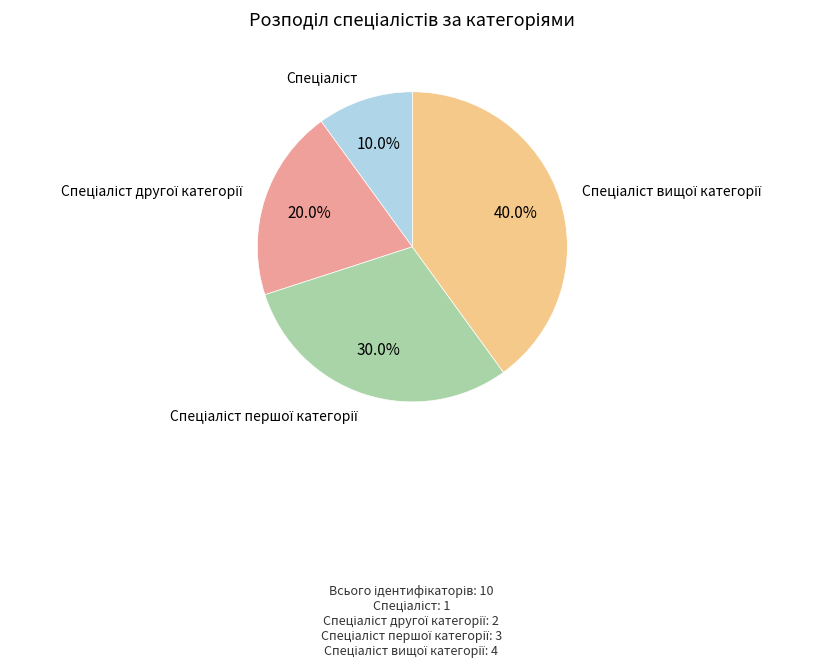

How many slices are in this pie chart?

4